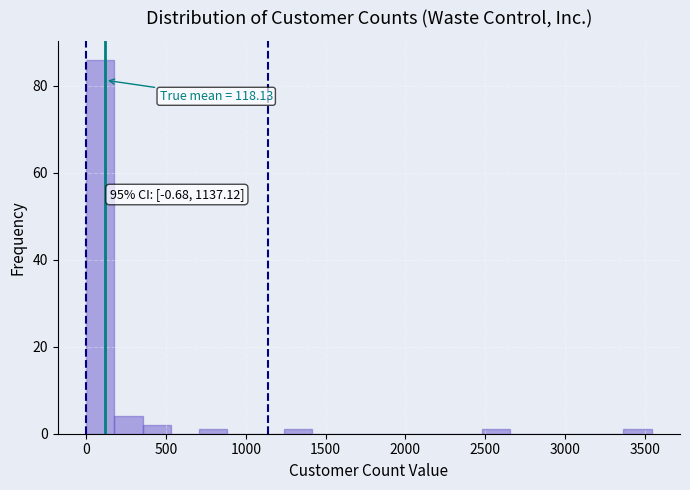

Read against the x-axis, roughly where is the centre of the tallest bar?

100